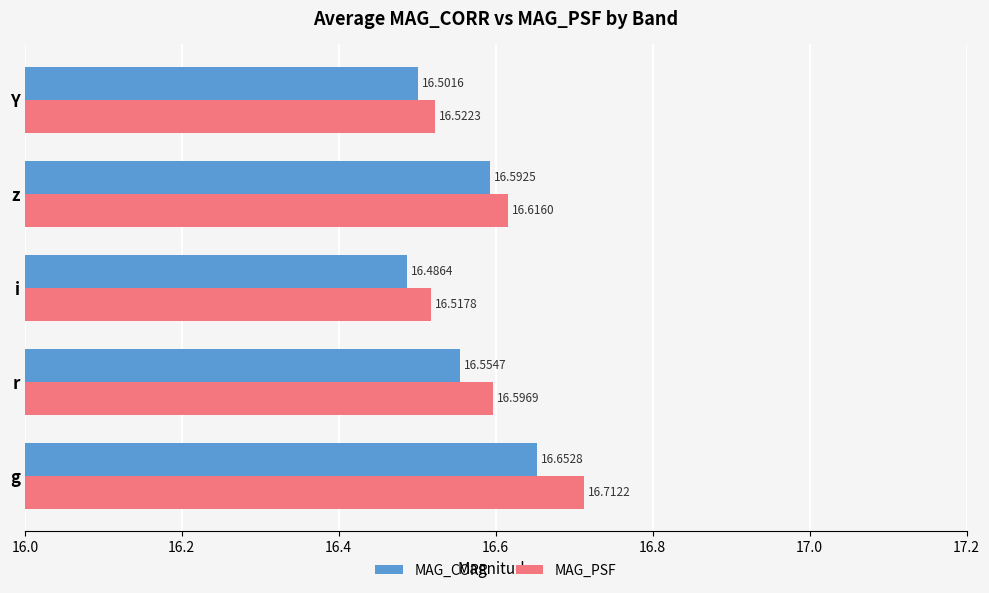

What are all the series names shown in the legend?

MAG_CORR, MAG_PSF